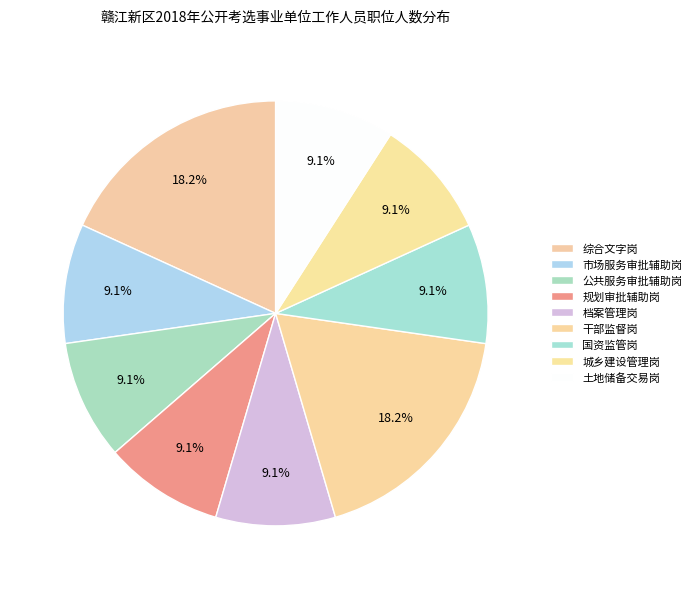

How many segments does this pie chart have?

9